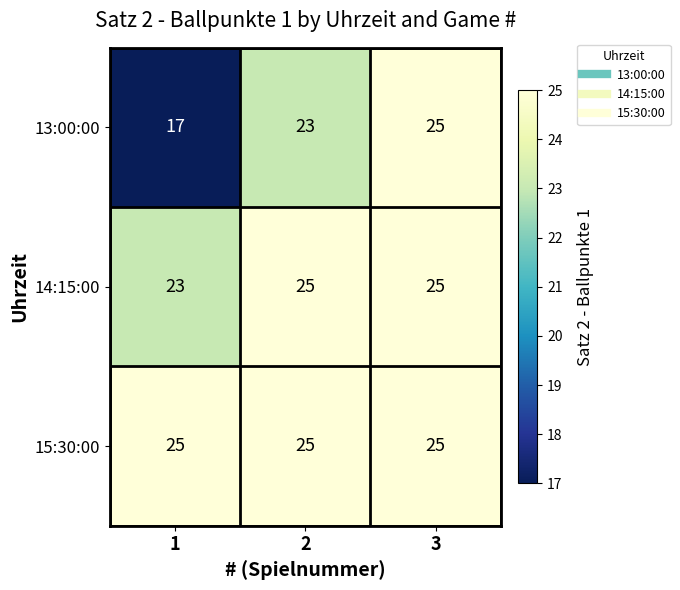

At how many categories does at least one series exceed 17?

3